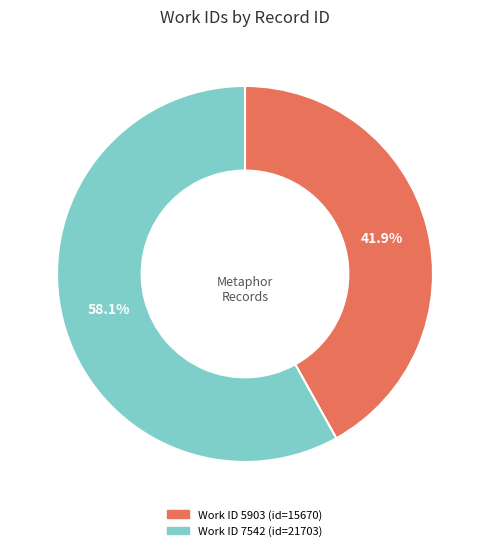

Is there any slice that represents more than half of the pie?

Yes